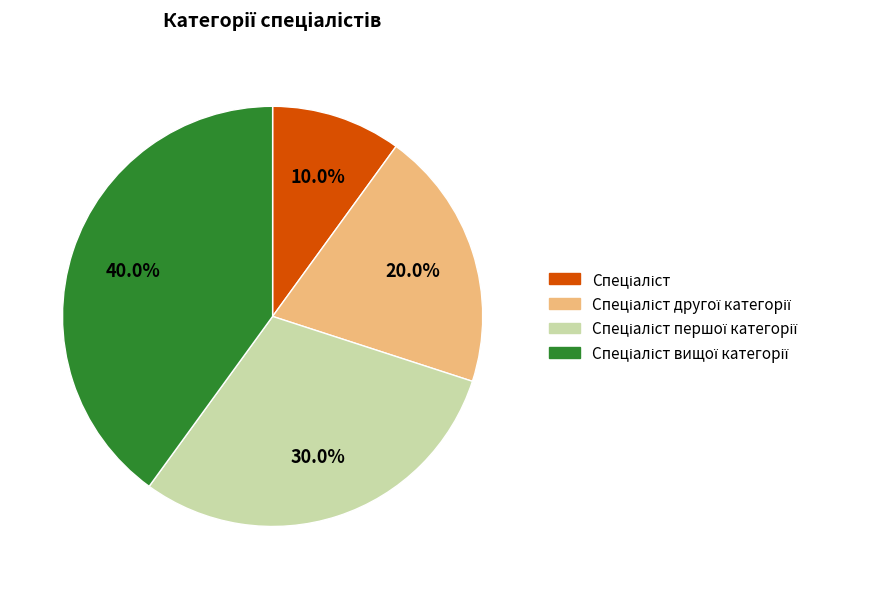

Is there any slice that represents more than half of the pie?

No